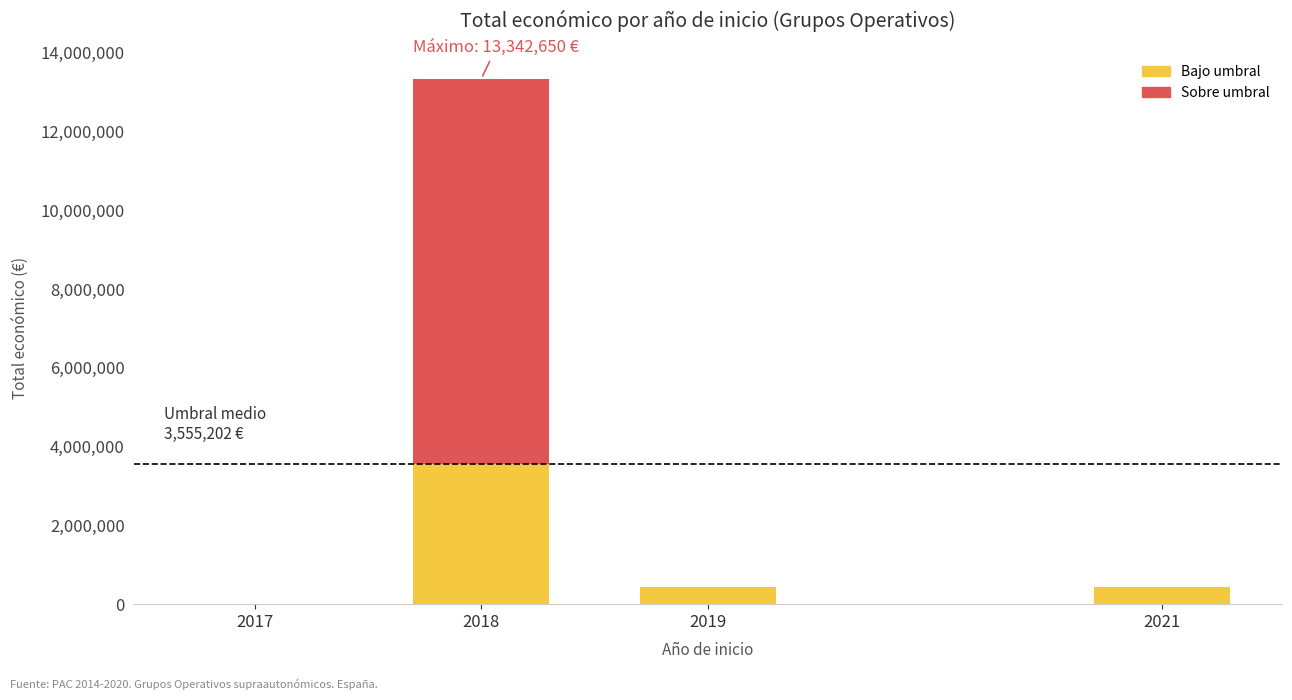

What is the maximum value for Bajo umbral?

3555202.5